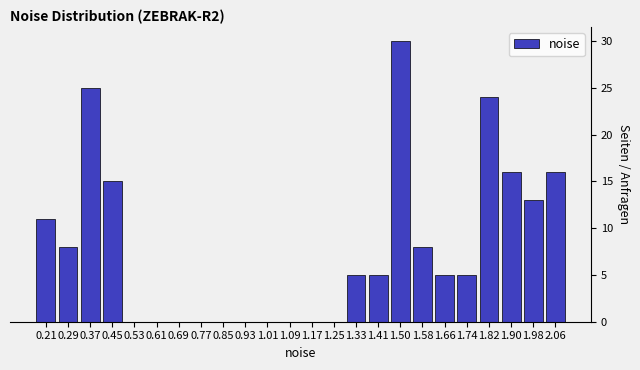

Reading left to right, extract all data points from this chart.

0.21=11	0.29=8	0.37=25	0.45=15	0.53=0	0.61=0	0.69=0	0.77=0	0.85=0	0.93=0	1.01=0	1.09=0	1.17=0	1.25=0	1.33=5	1.41=5	1.50=30	1.58=8	1.66=5	1.74=5	1.82=24	1.90=16	1.98=13	2.06=16